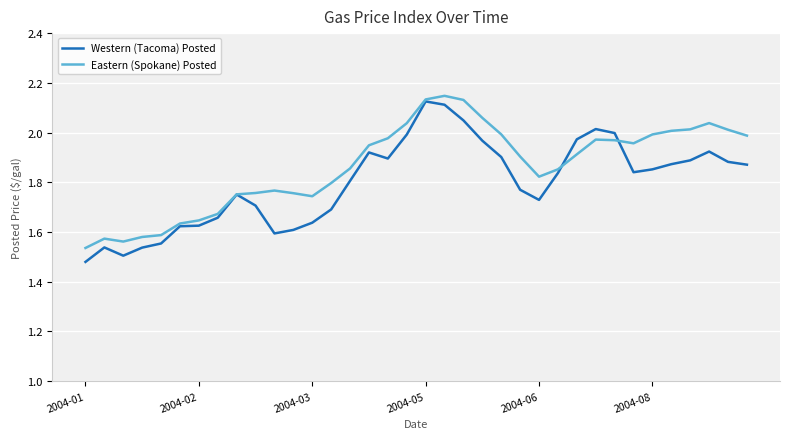

List the series in order of their overall mean, lowest first.

Western (Tacoma) Posted, Eastern (Spokane) Posted